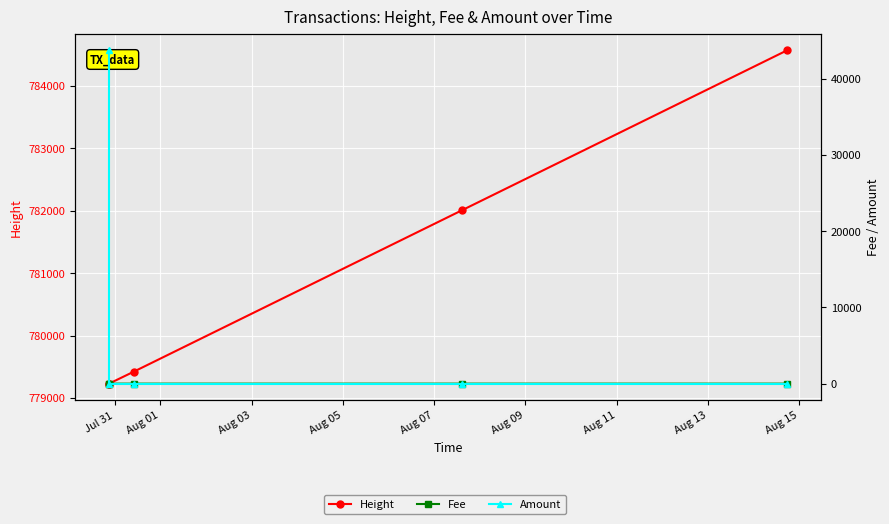

At which label is Fee closest to 0?

Aug 01